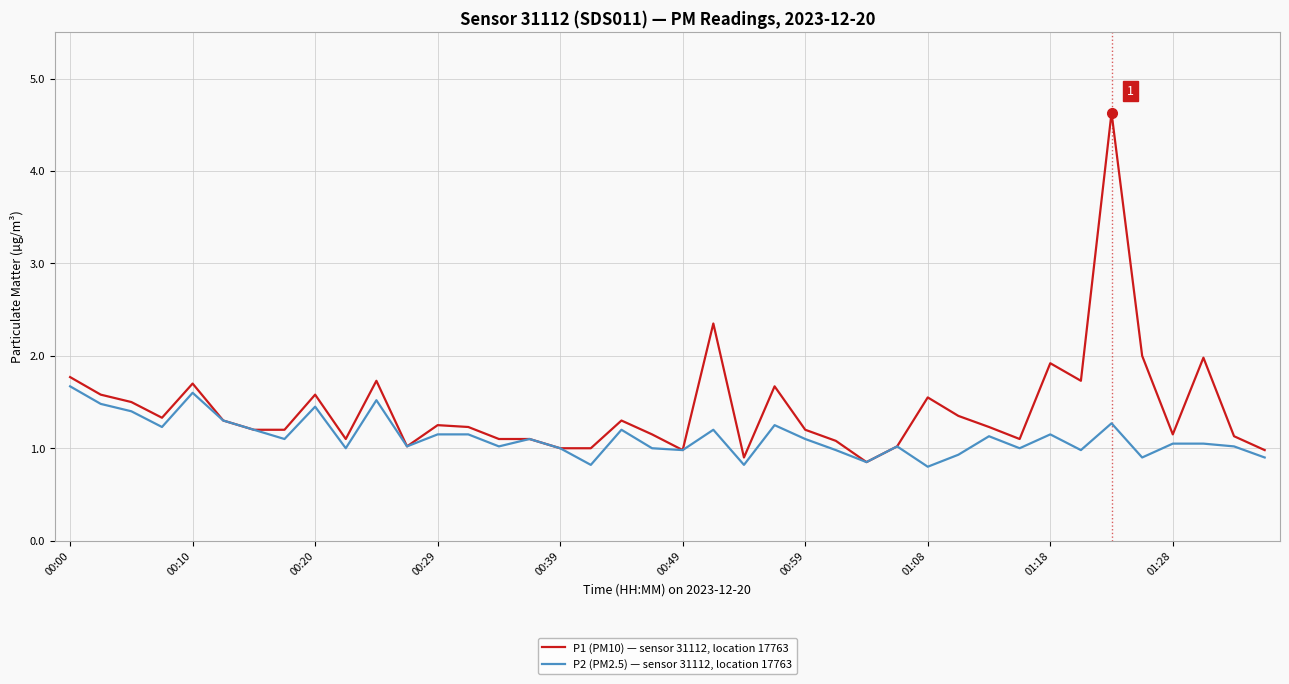

What is the maximum value shown in the chart?

4.6